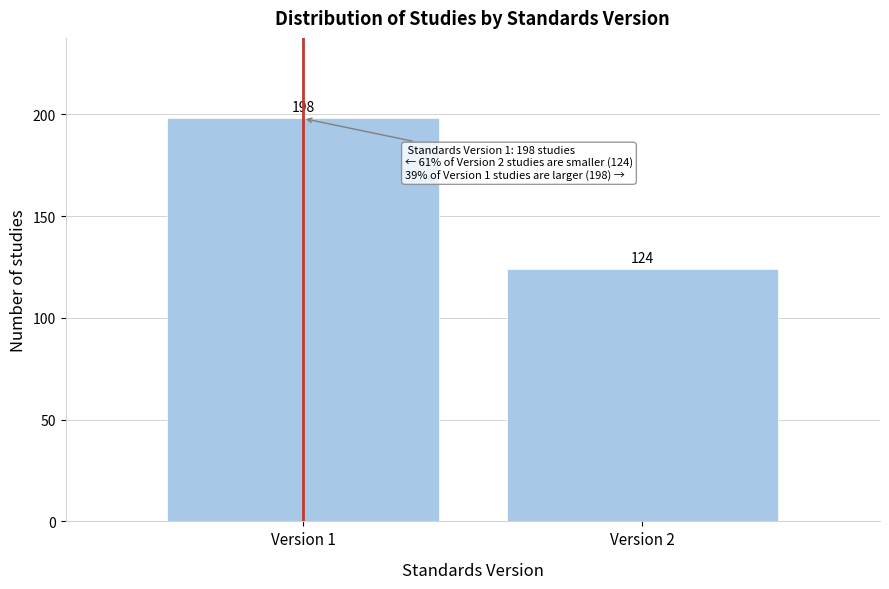

Reading left to right, transcribe all the data shown in this chart.

198	124